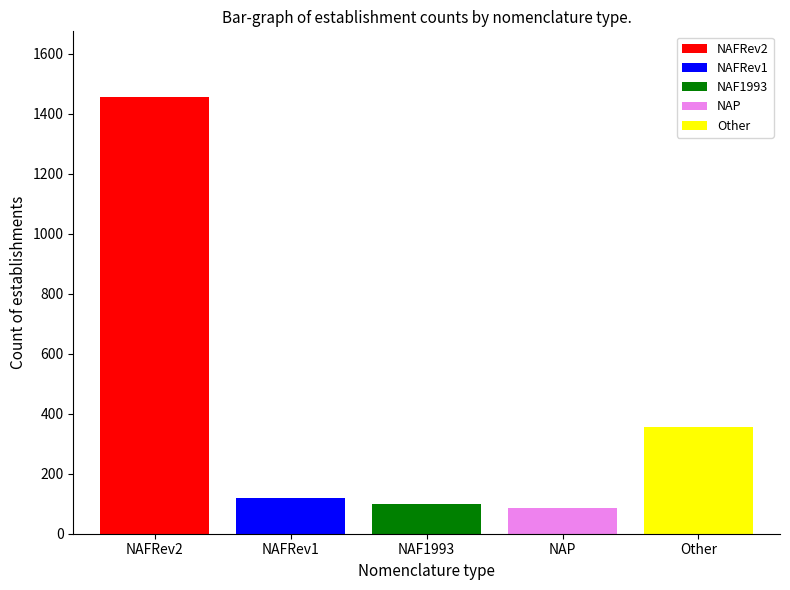

What is the maximum value shown in the chart?

1456